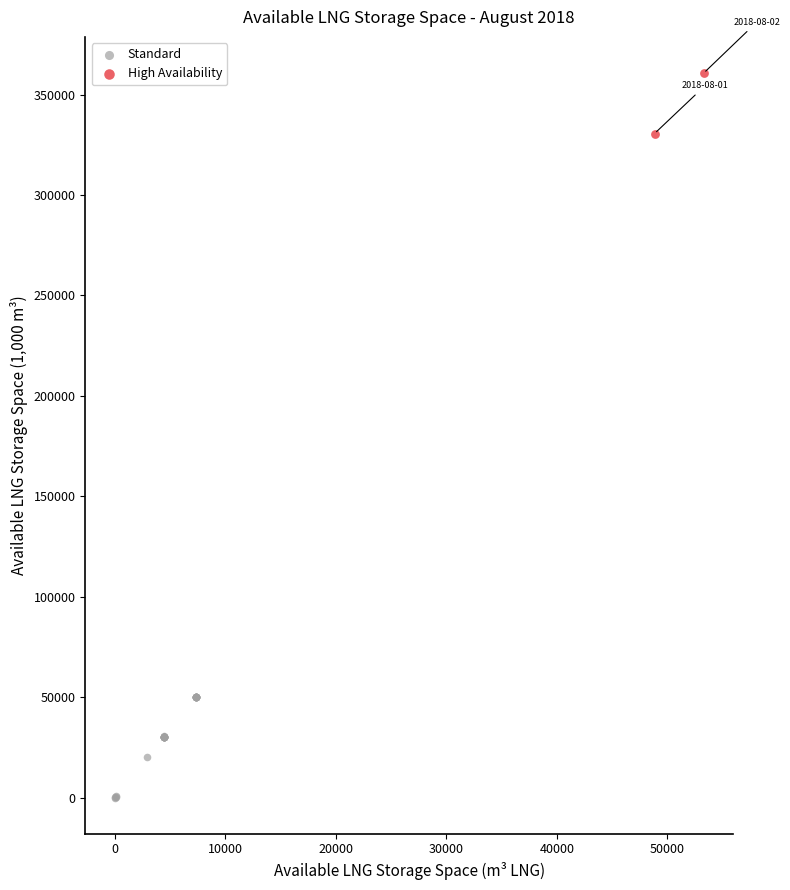

What are all the series names shown in the legend?

Standard, High Availability